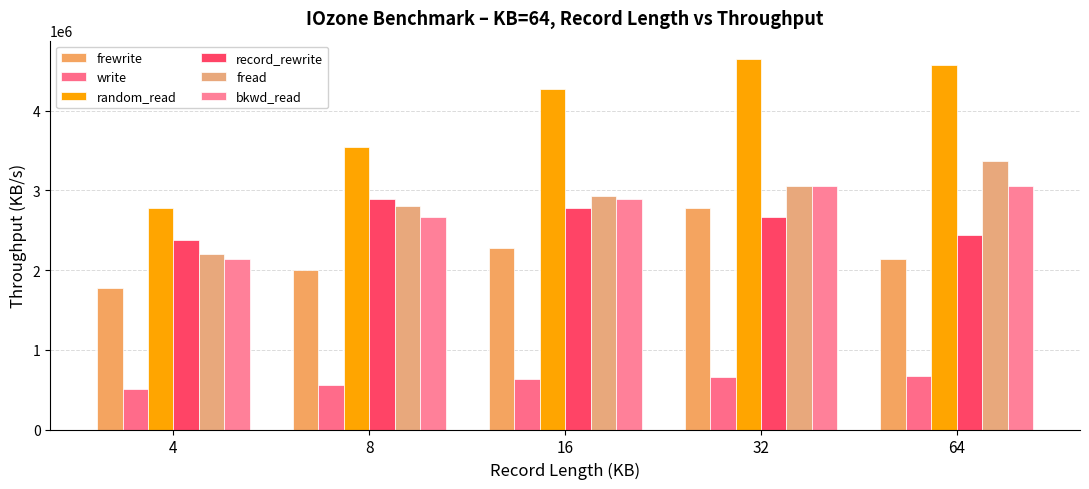

How many groups of bars are there?

5